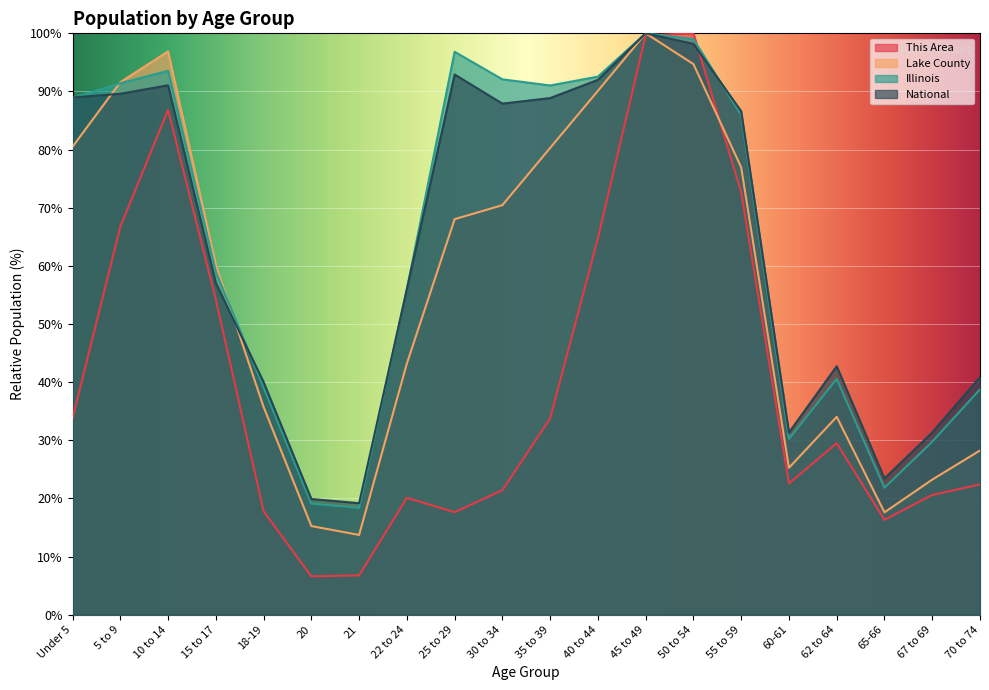

What is the sum of all This Area values?

814.0